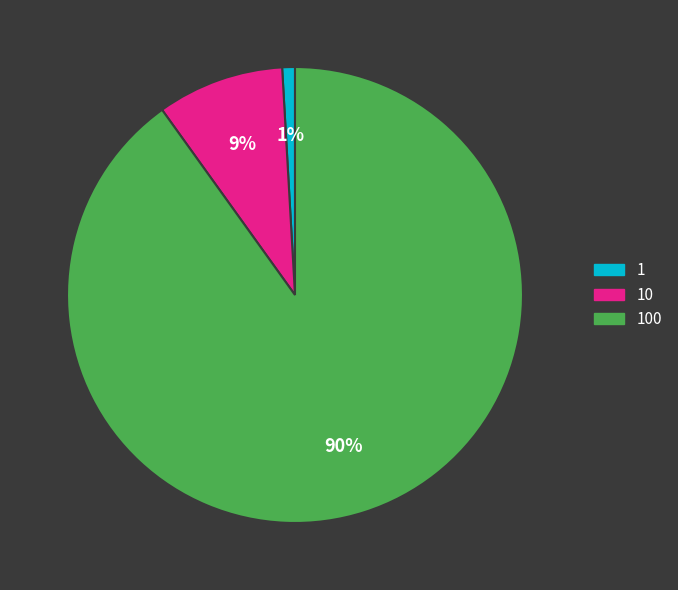

Which slice is the largest?

100